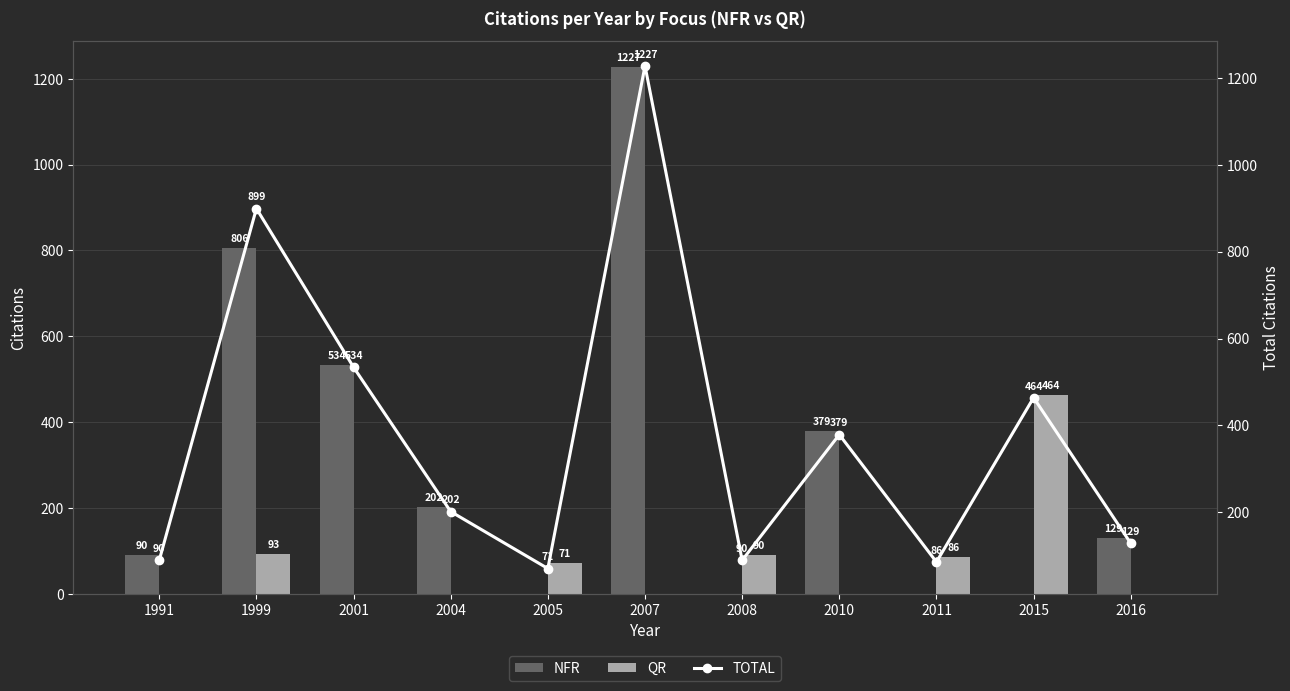

Rank the series by their maximum value, from highest to lowest.

NFR, TOTAL, QR